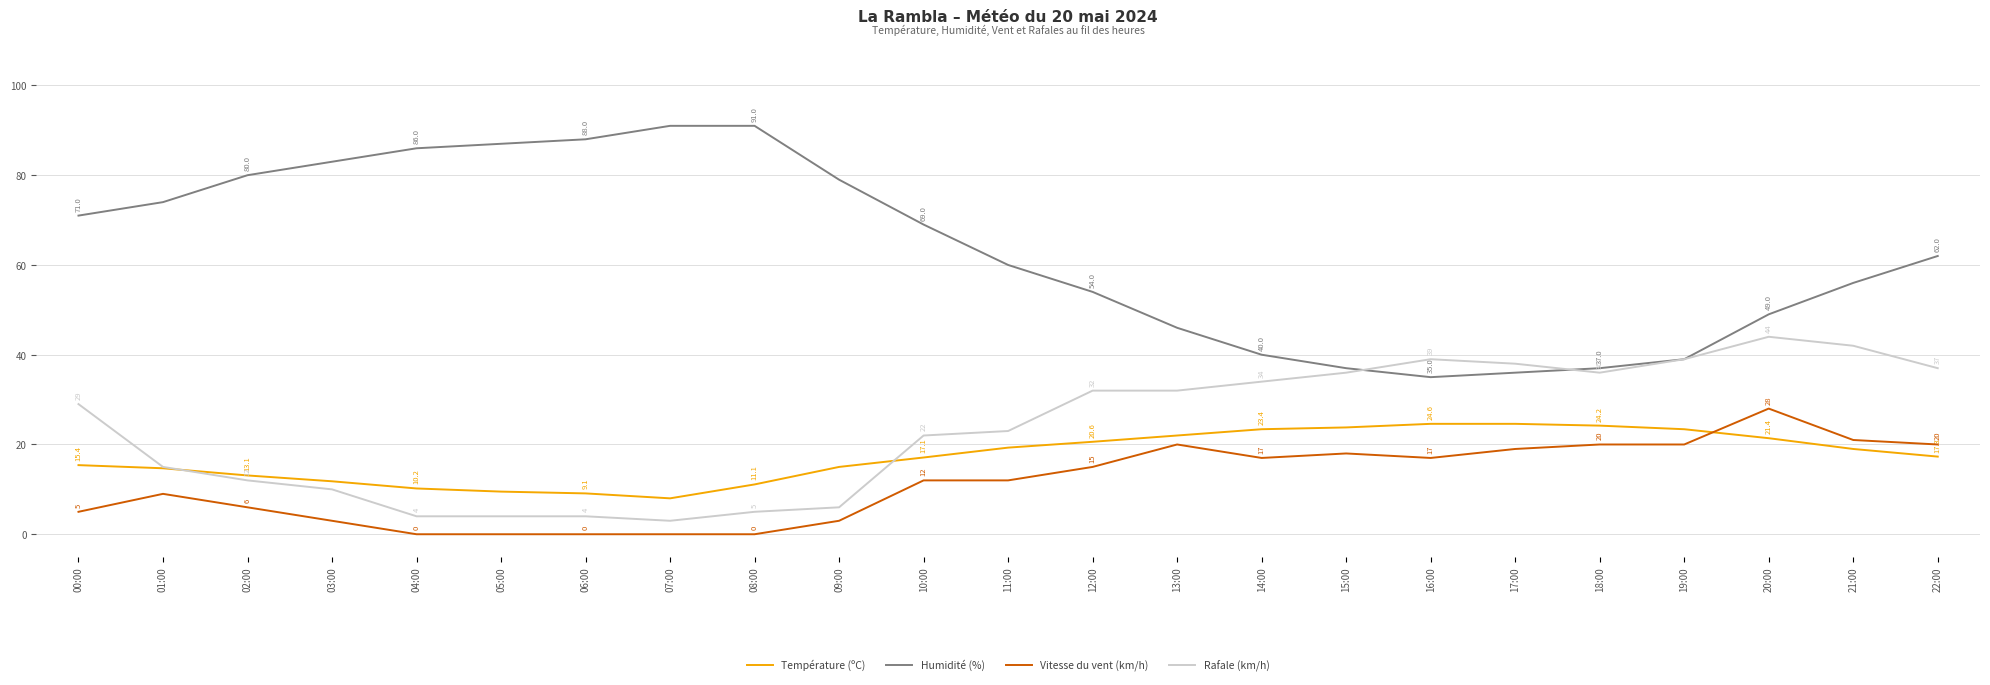

What is the approximate value of Température (ºC) at 11:00?

19.3